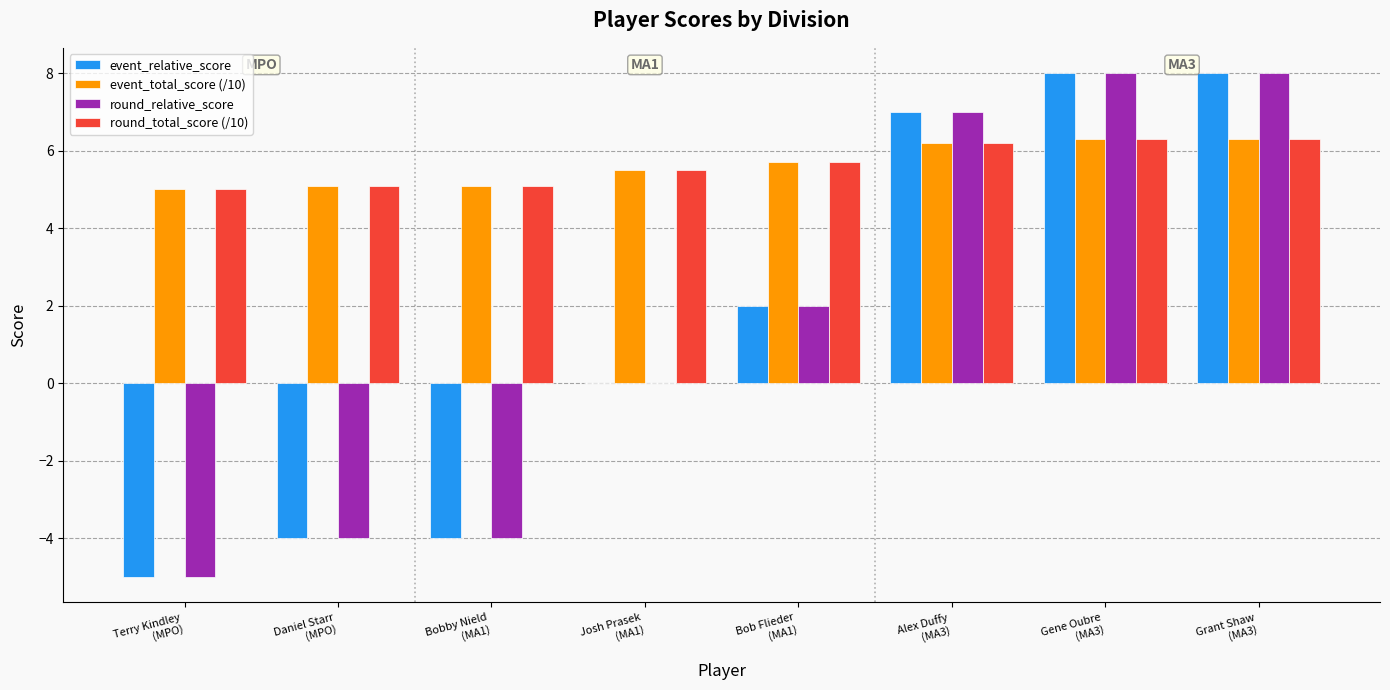

What is the highest value of the event_total_score (/10) series?

6.3